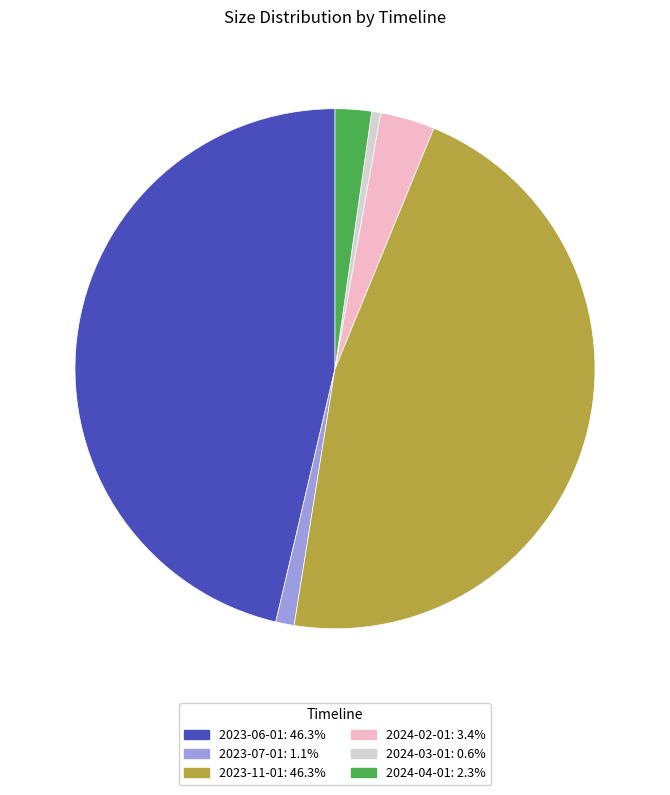

Is it true that 2024-03-01 is 1% of the pie?

True